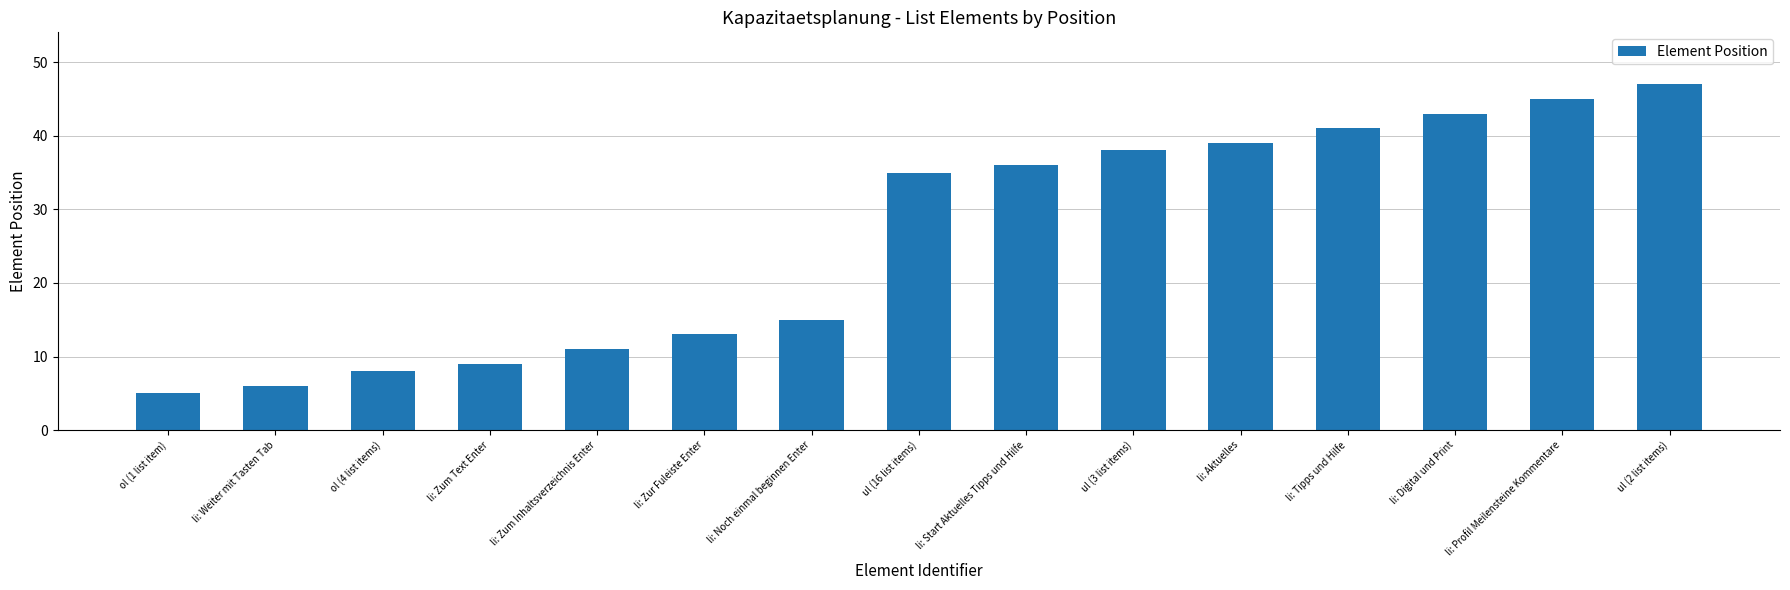

Between ul (16 list items) and li: Weiter mit Tasten Tab, which is larger?

ul (16 list items)